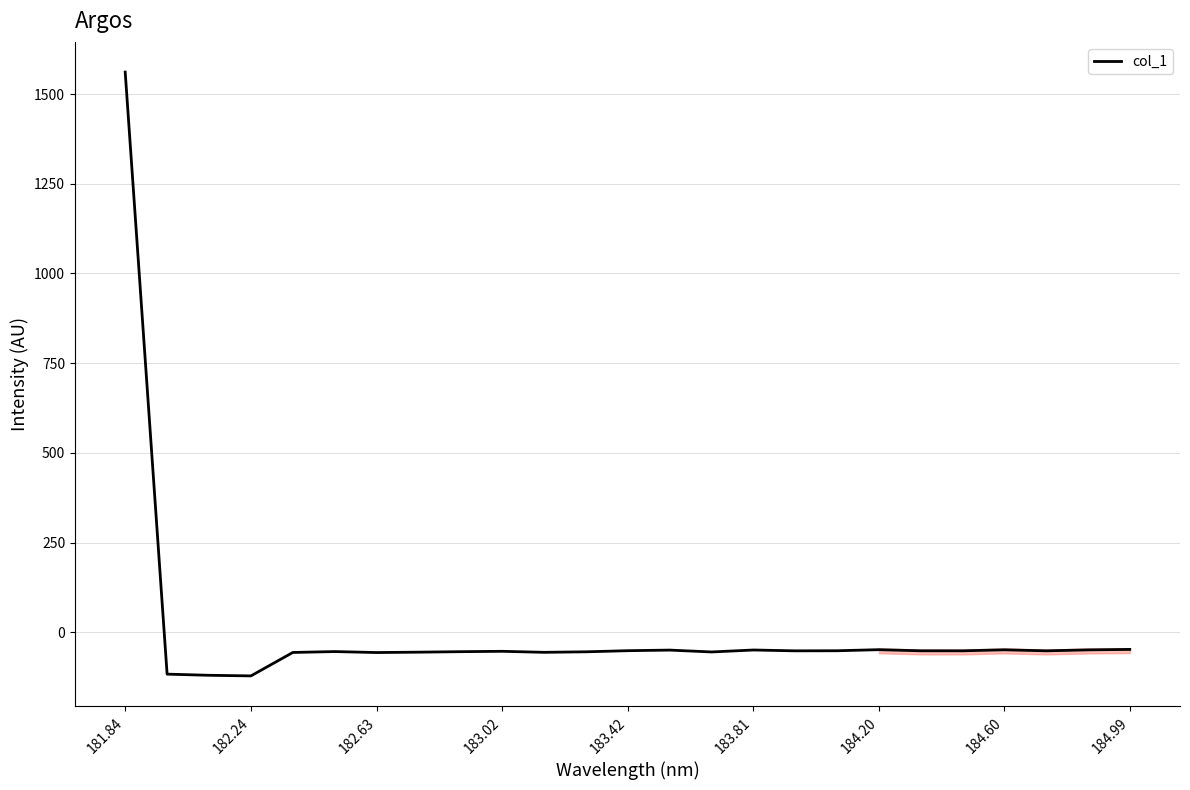

What is the greatest value displayed?

1561.1